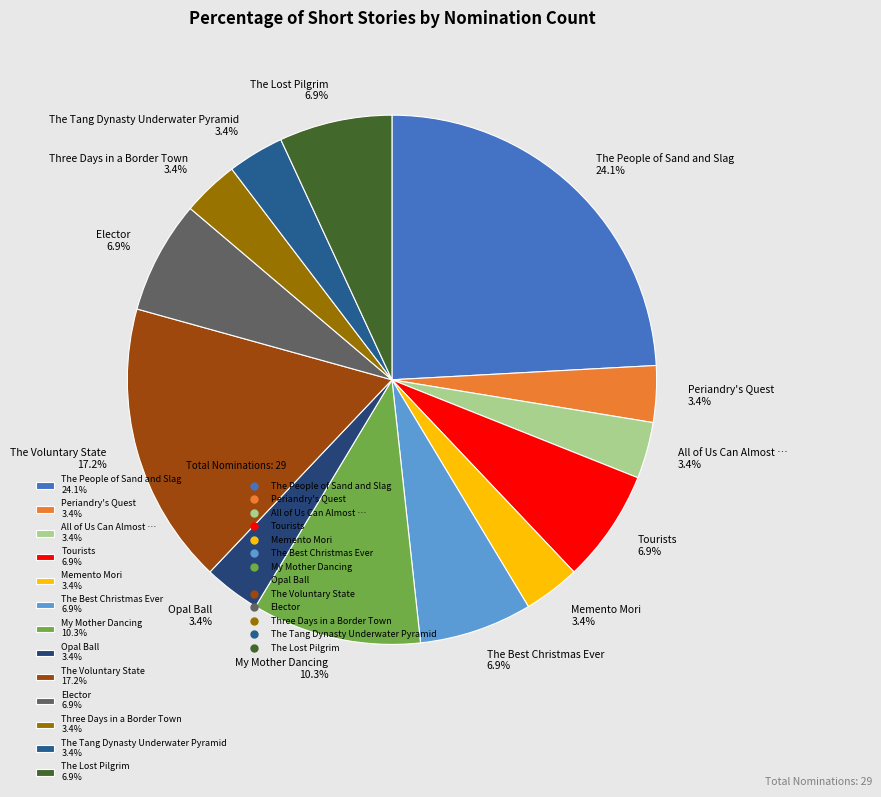

Does any single category account for the majority?

No